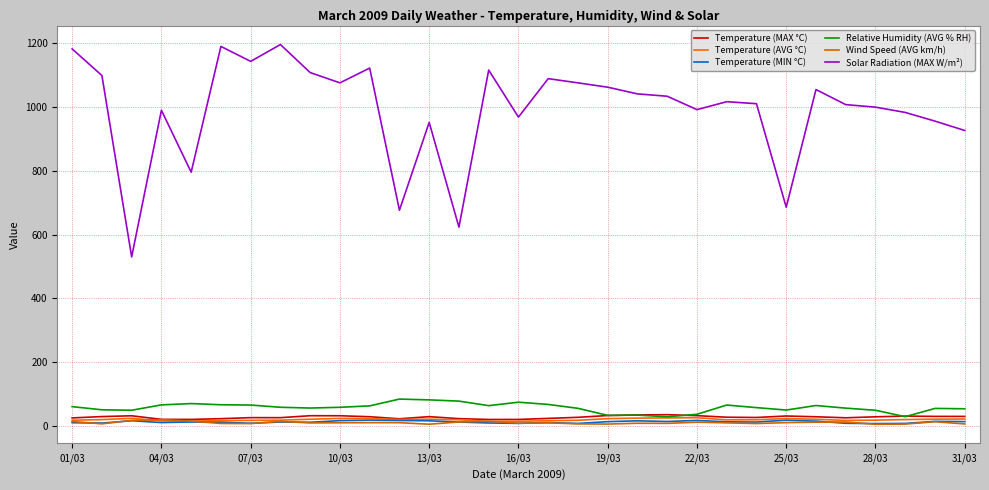

Which series has the largest total across all categories?

Solar Radiation (MAX W/m²)